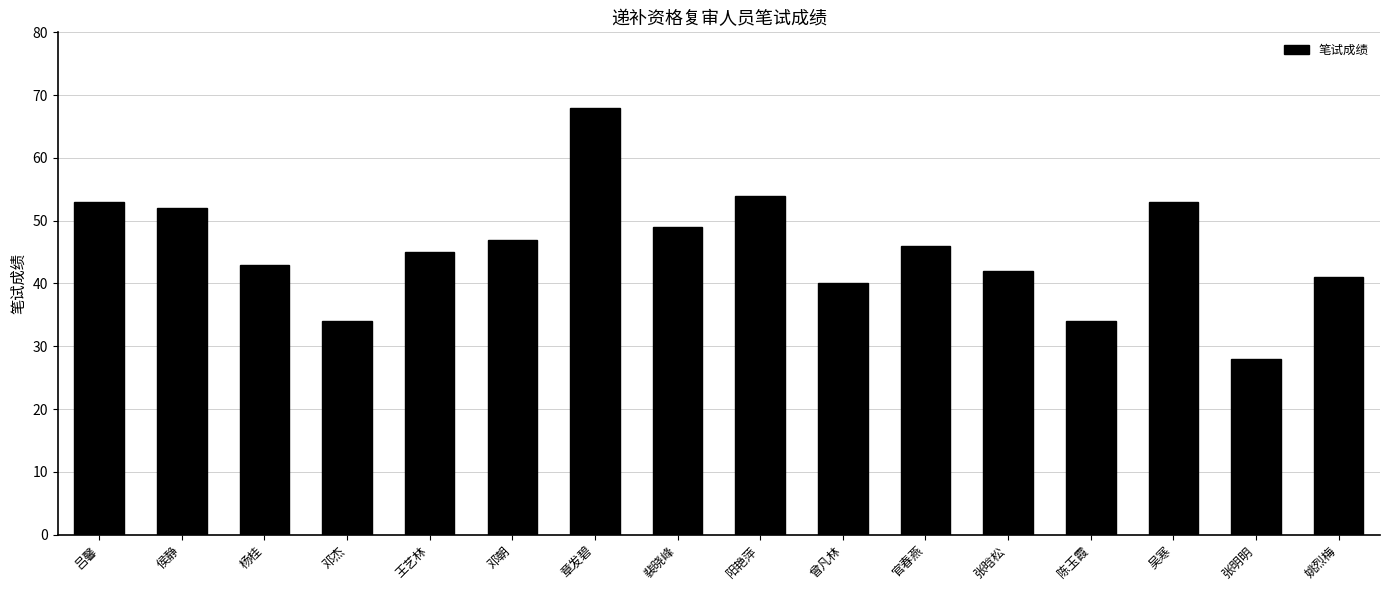

Does the chart contain stacked bars?

No